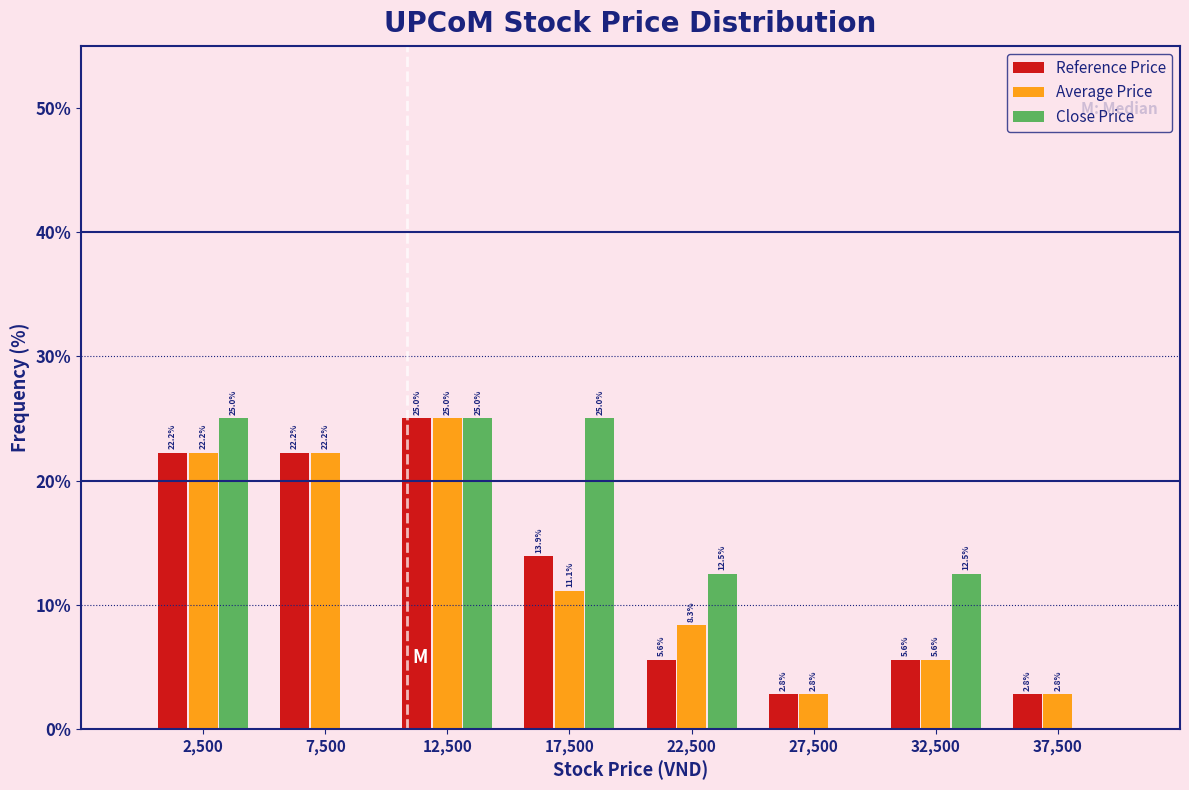

Reading right to left, list all the values displayed in this chart.

Reference Price: 37,500=2.8	32,500=5.6	27,500=2.8	22,500=5.6	17,500=13.9	12,500=25.0	7,500=22.2	2,500=22.2
Average Price: 37,500=2.8	32,500=5.6	27,500=2.8	22,500=8.3	17,500=11.1	12,500=25.0	7,500=22.2	2,500=22.2
Close Price: 37,500=0.0	32,500=12.5	27,500=0.0	22,500=12.5	17,500=25.0	12,500=25.0	7,500=0.0	2,500=25.0